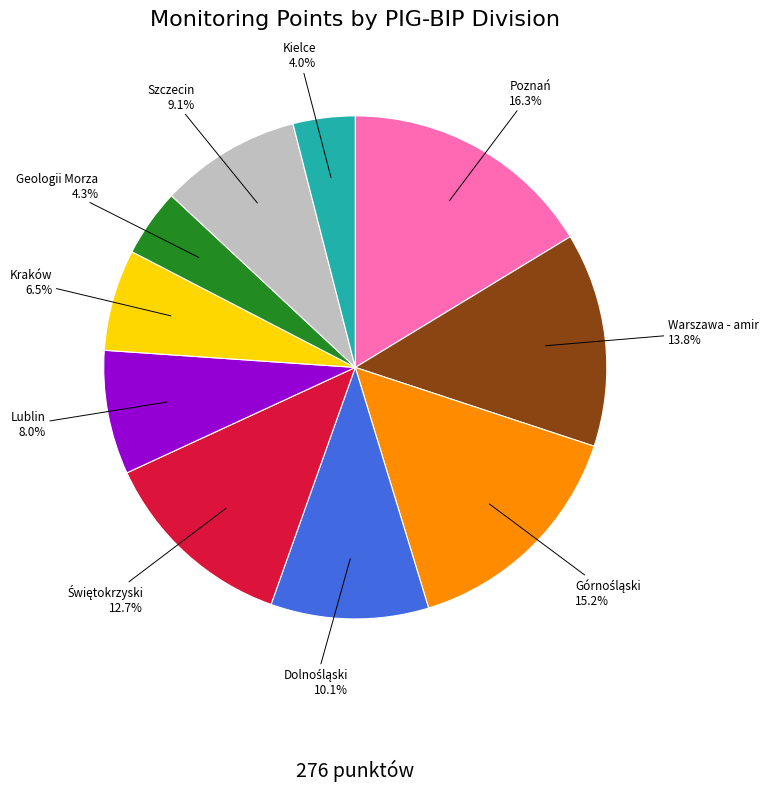

Is there a majority slice in this chart?

No